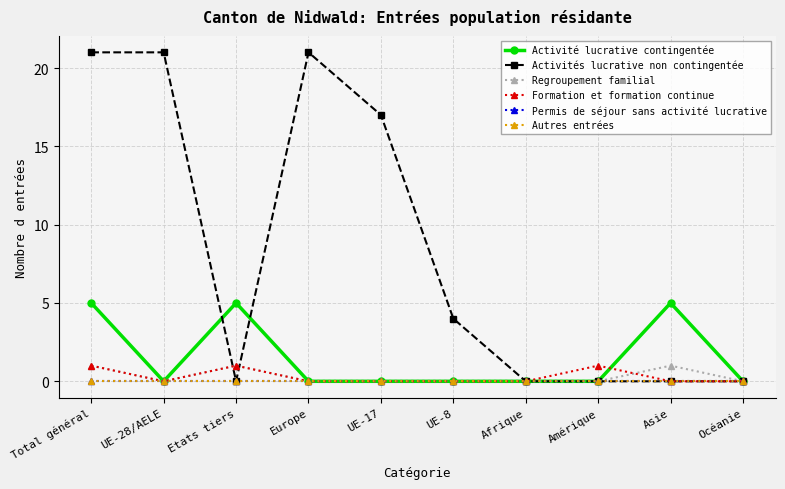

Which series has the widest spread of values?

Activités lucrative non contingentée